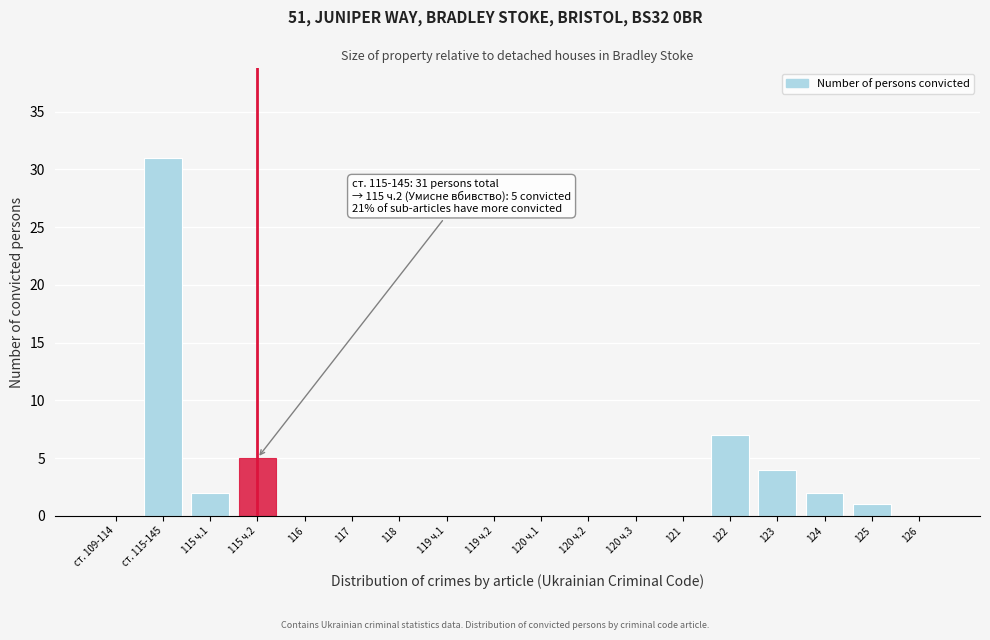

Reading left to right, list all the values displayed in this chart.

ст. 109-114=0	ст. 115-145=31	115 ч.1=2	115 ч.2=5	116=0	117=0	118=0	119 ч.1=0	119 ч.2=0	120 ч.1=0	120 ч.2=0	120 ч.3=0	121=0	122=7	123=4	124=2	125=1	126=0